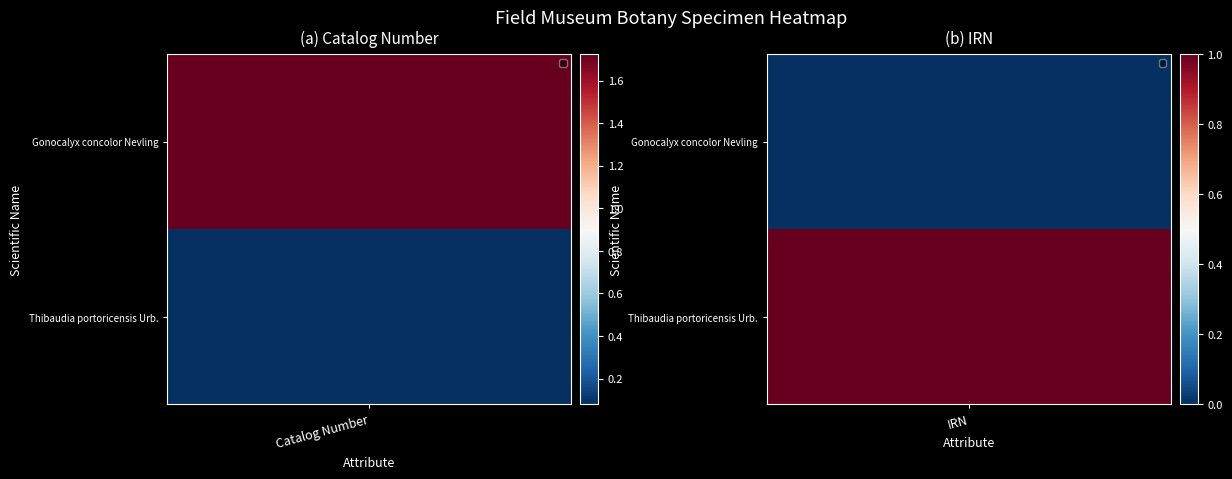

What is the sum of all Thibaudia portoricensis Urb. values?

333279